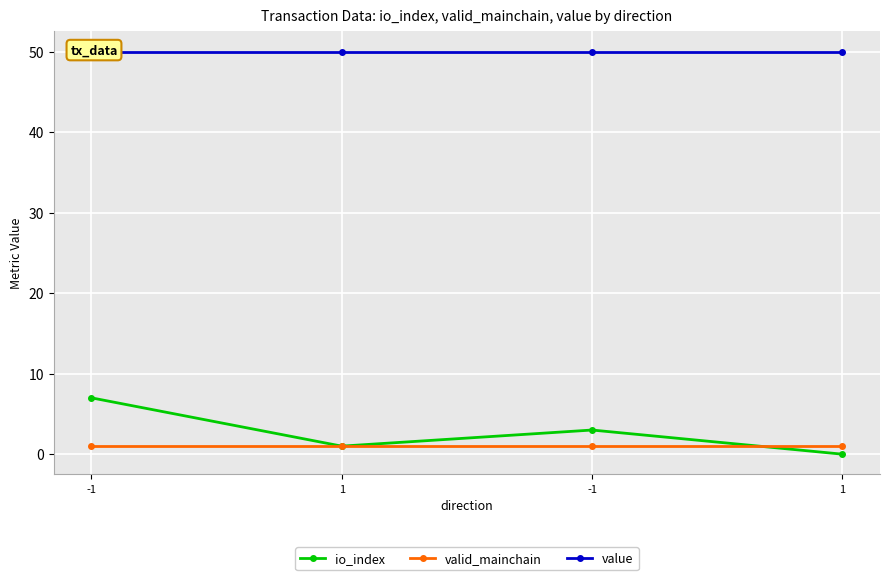

Count the number of data series in this chart.

3